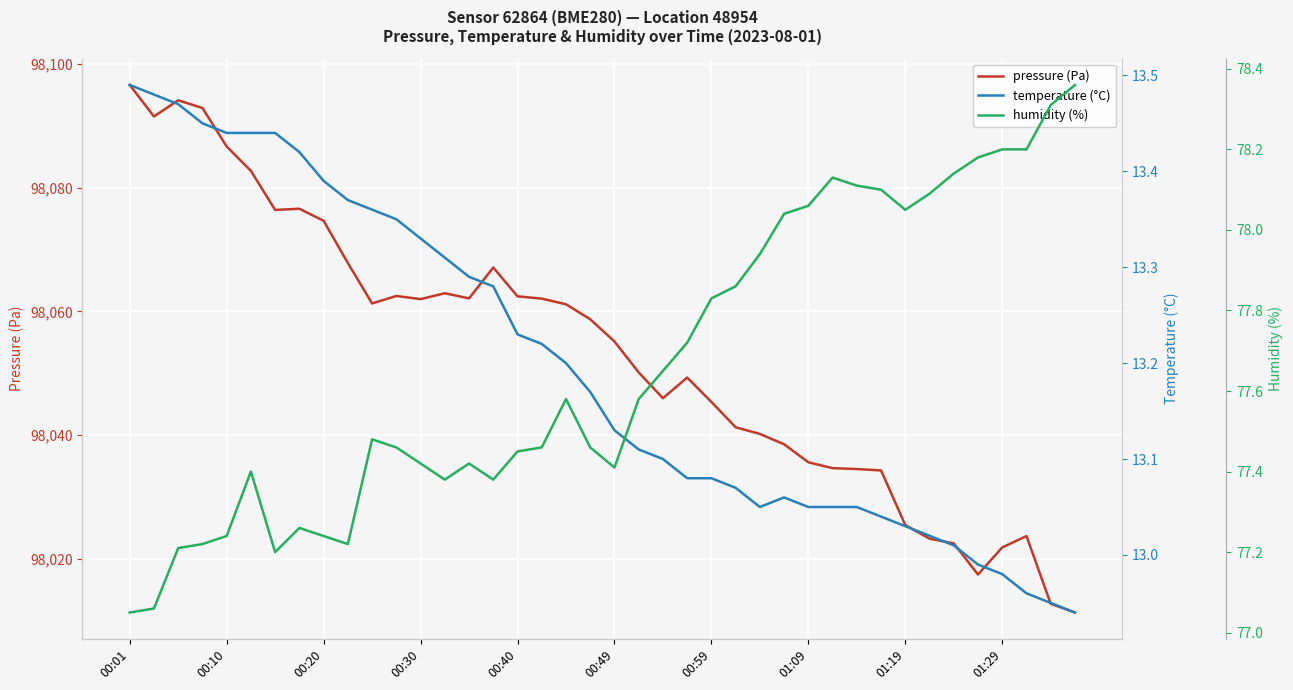

What is the total value across all series at 21?

98140.8